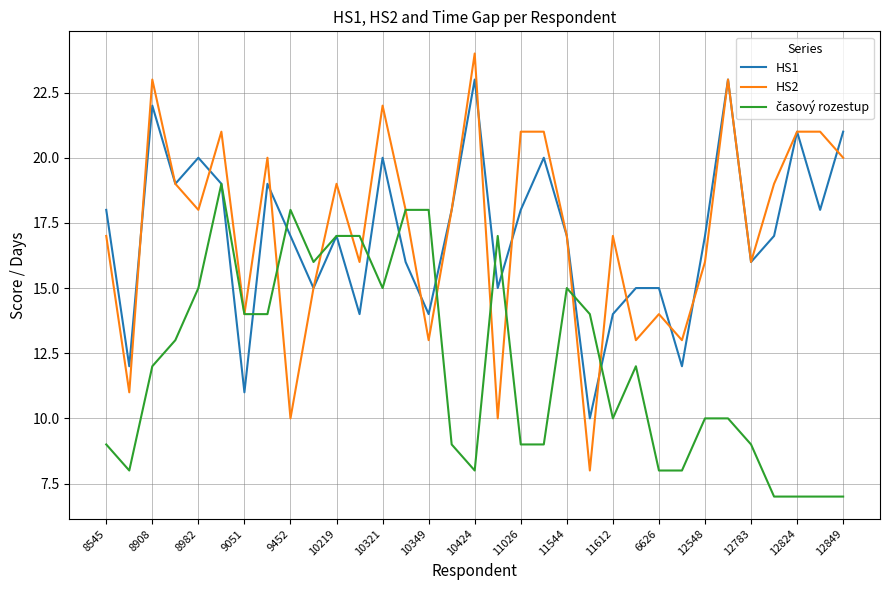

Which series has the widest spread of values?

HS2